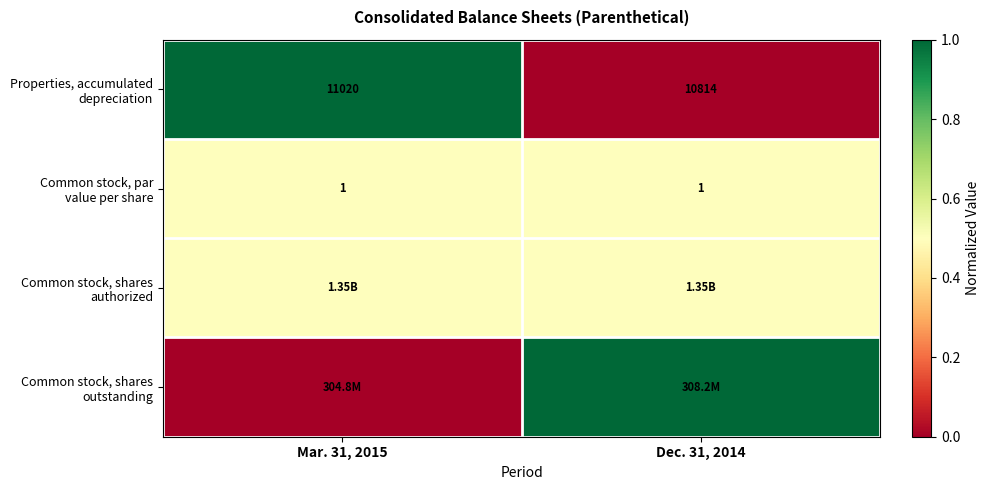

What is the difference between the highest and lowest values at Mar. 31, 2015?

1.0